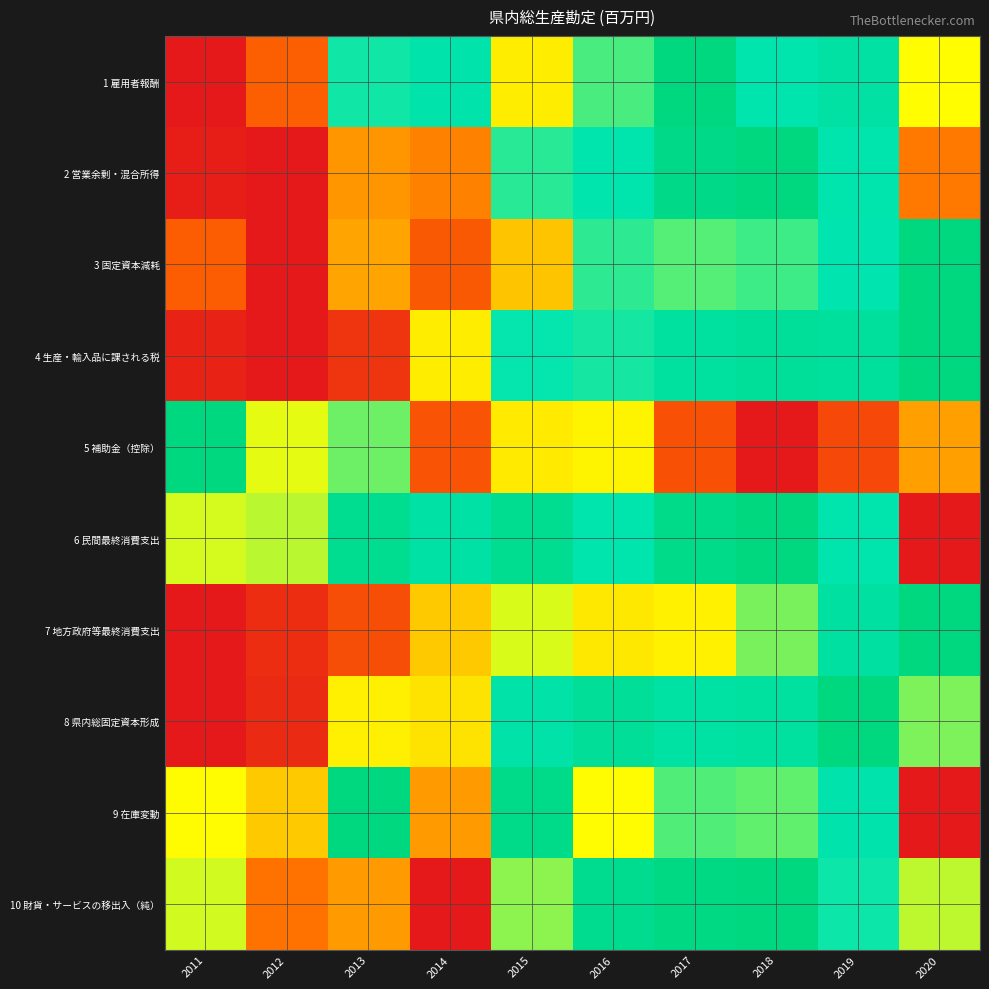

Rank the series at 2019 from highest to lowest value.

8 県内総固定資本形成, 4 生産・輸入品に課される税, 7 地方政府等最終消費支出, 1 雇用者報酬, 9 在庫変動, 2 営業余剰・混合所得, 6 民間最終消費支出, 3 固定資本減耗, 10 財貨・サービスの移出入（純）, 5 補助金（控除）